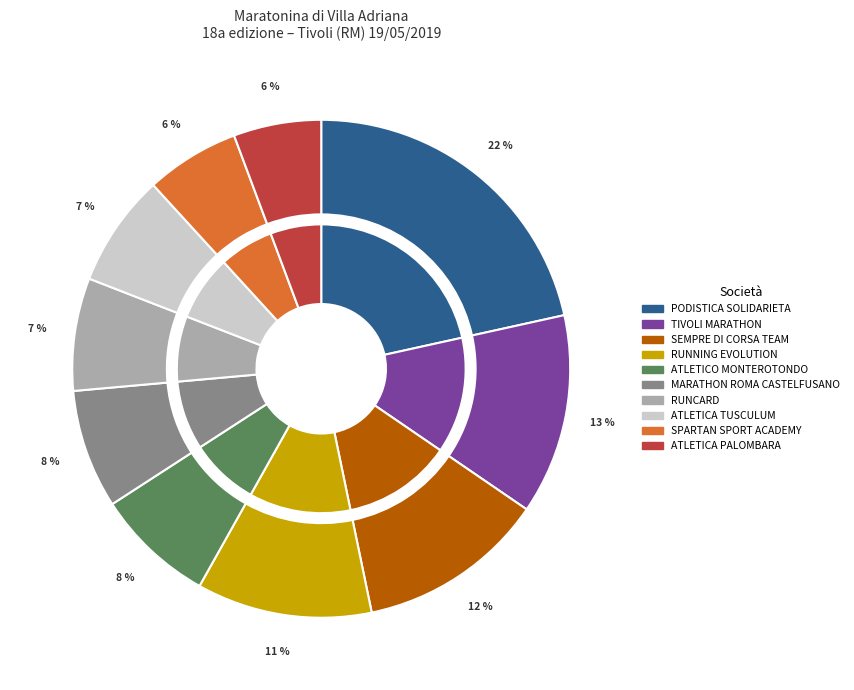

Which slice is the smallest?

ATLETICA PALOMBARA